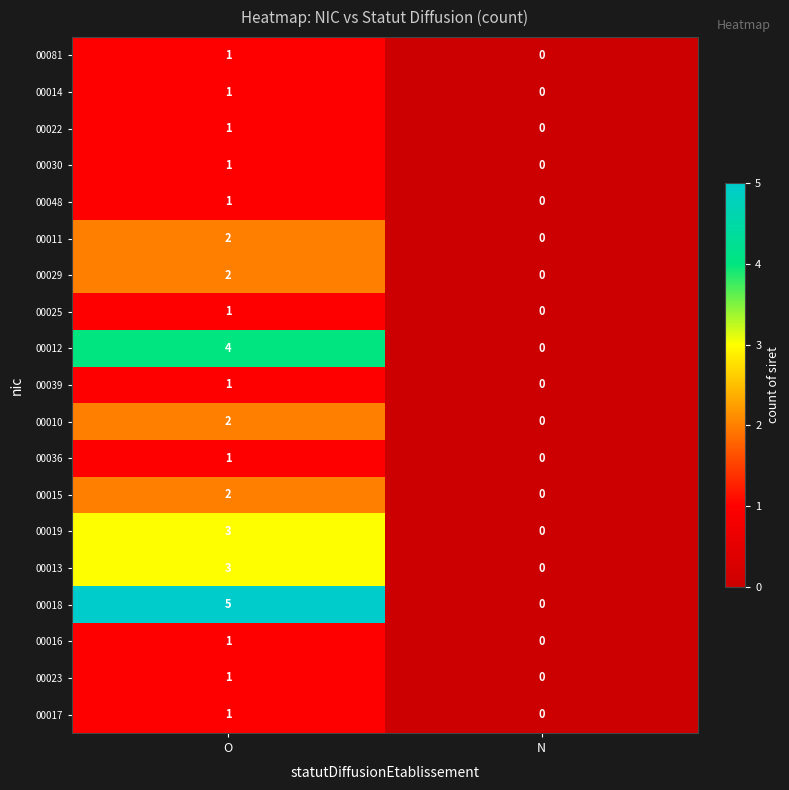

Count the number of data series in this chart.

19